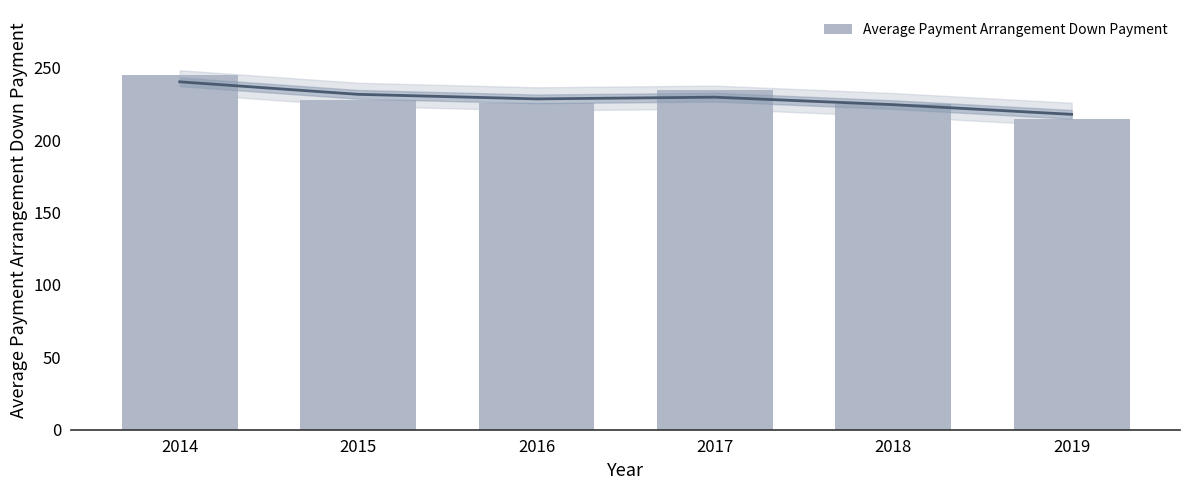

Where does the data first go above 227?

2014